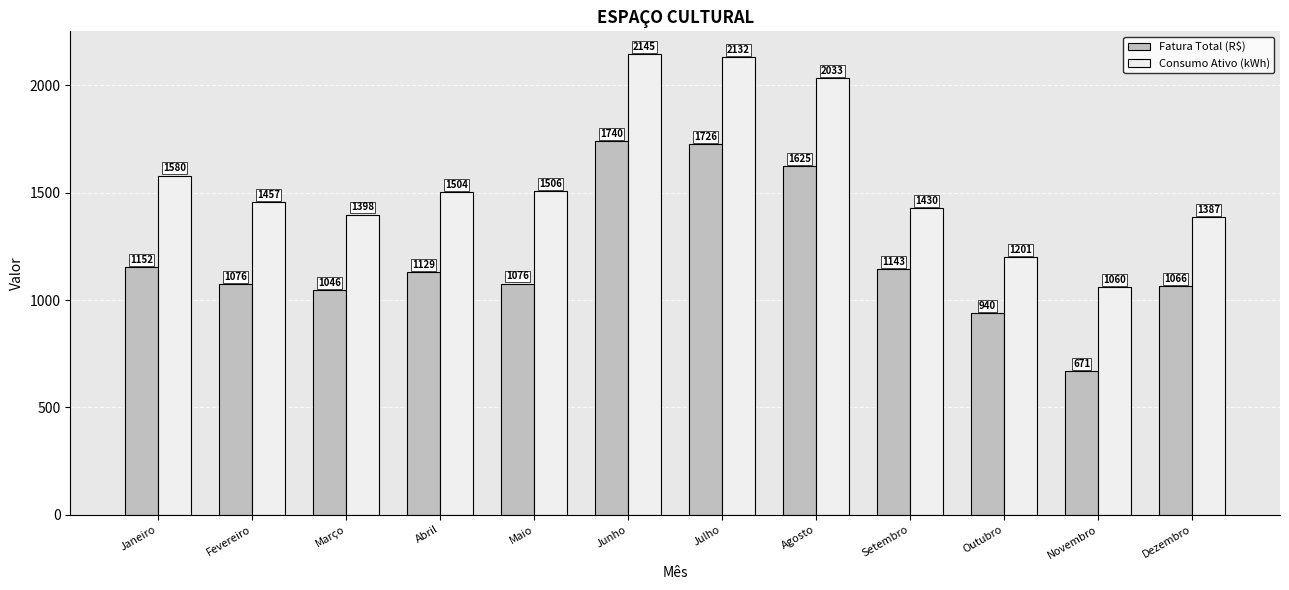

Which series changed the most between Janeiro and Junho?

Fatura Total (R$)